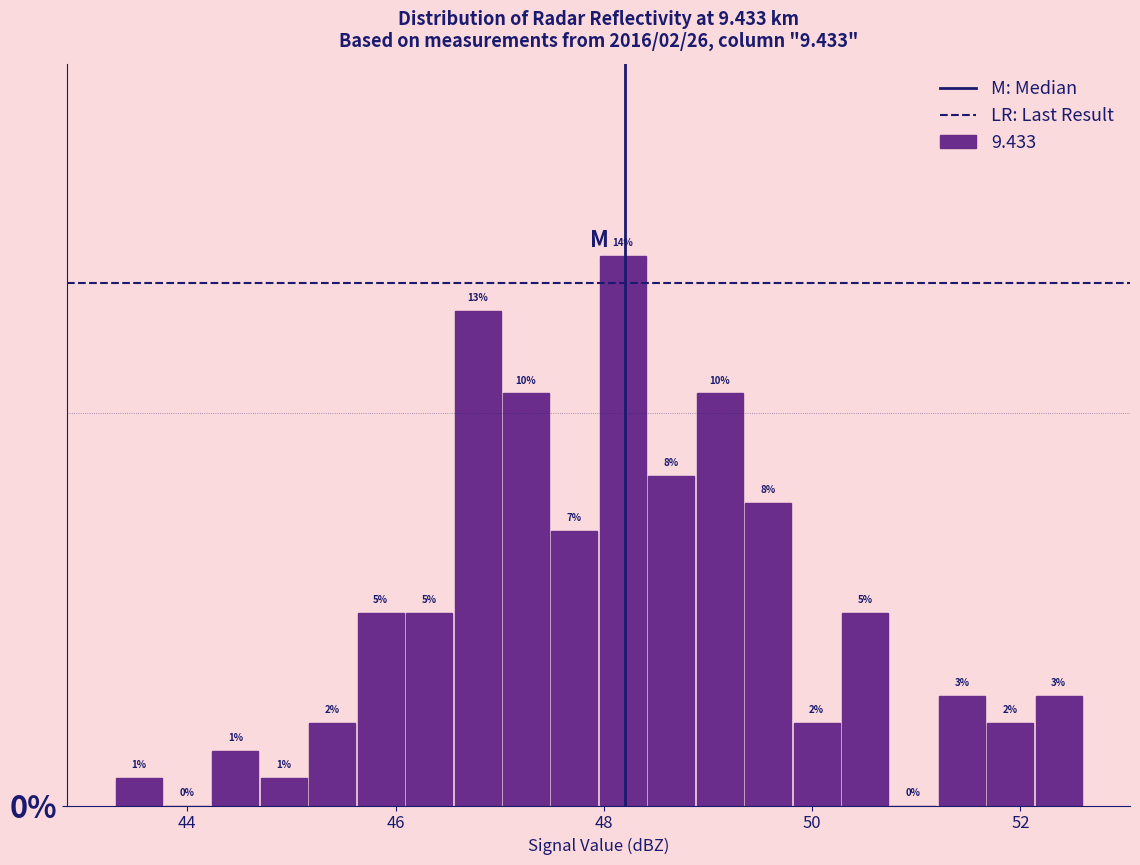

Around what value on the x-axis is the tallest bar? Give the approximate position of its centre, as read against the axis.

48.2